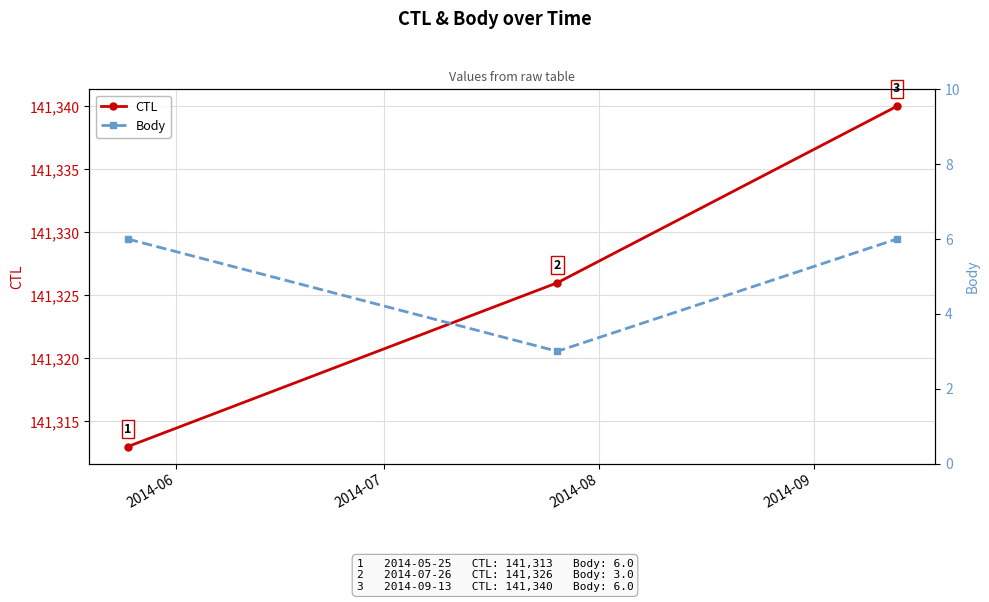

Reading left to right, list all the values displayed in this chart.

CTL: 141313	141326	141340
Body: 6	3	6